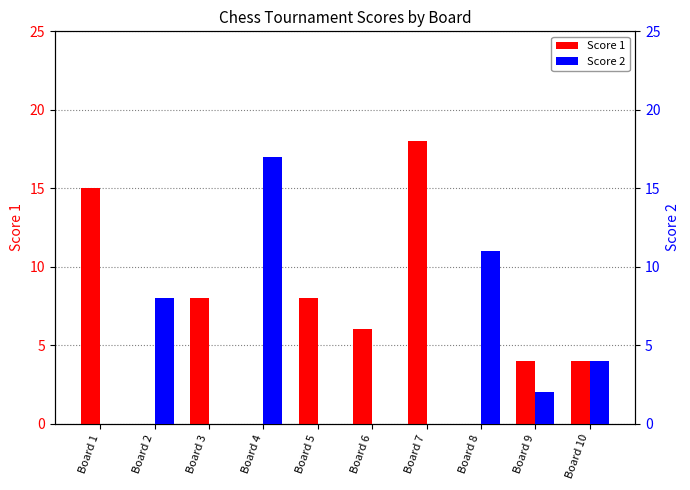

Is the value of Score 1 at Board 8 greater than the value of Score 2 at Board 5?

No